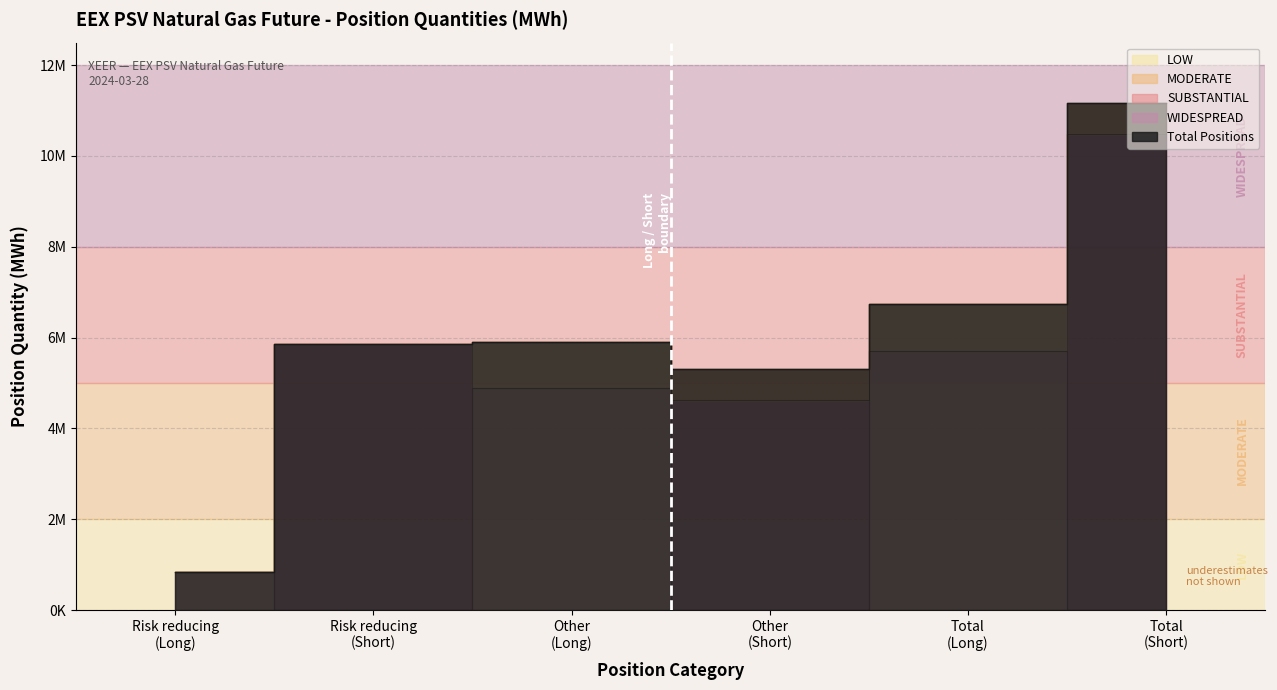

Count the Commercial Undertakings Long values in the range 0 to 4879824.

5